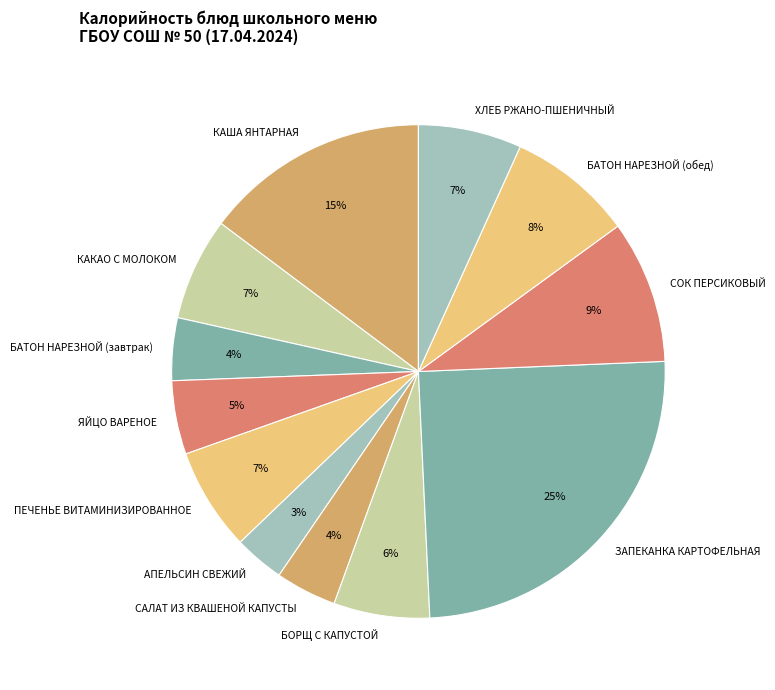

To the nearest percent, what portion does БОРЩ С КАПУСТОЙ represent?

6%